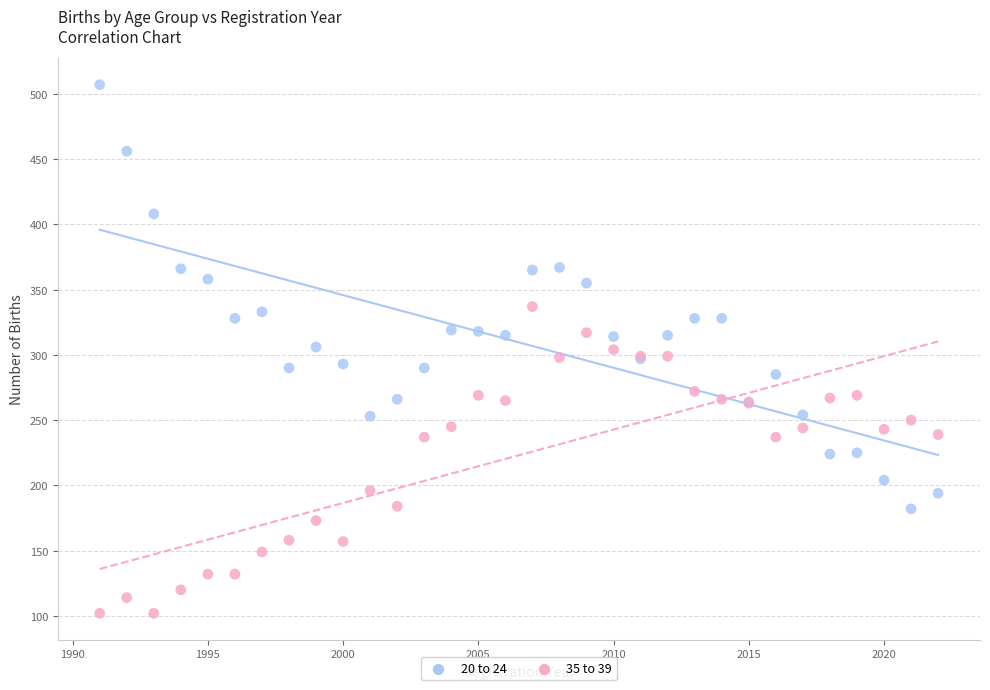

Which series has the largest Y range (max minus min)?

20 to 24